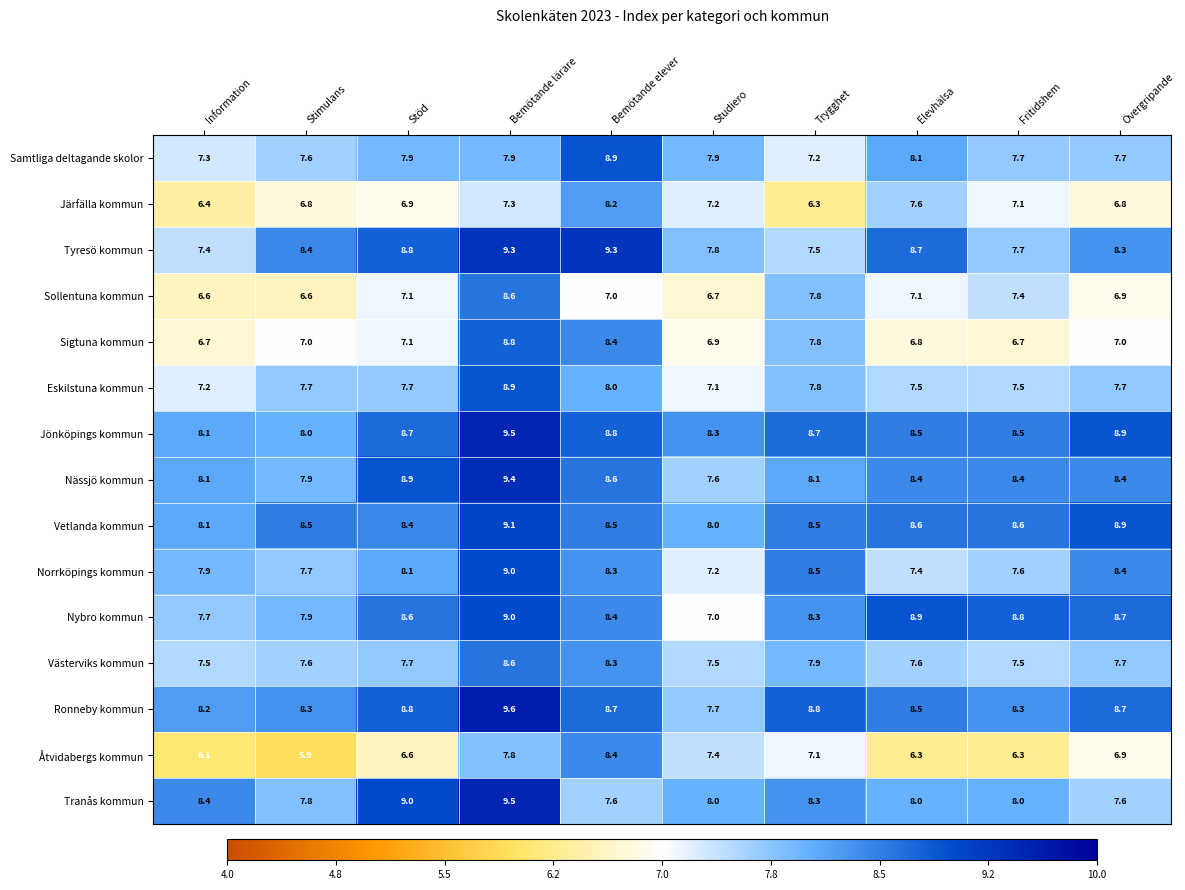

Rank the categories by Nybro kommun value from lowest to highest.

Studiero, Information, Stimulans, Trygghet, Bemötande elever, Stöd, Övergripande, Fritidshem, Elevhälsa, Bemötande lärare